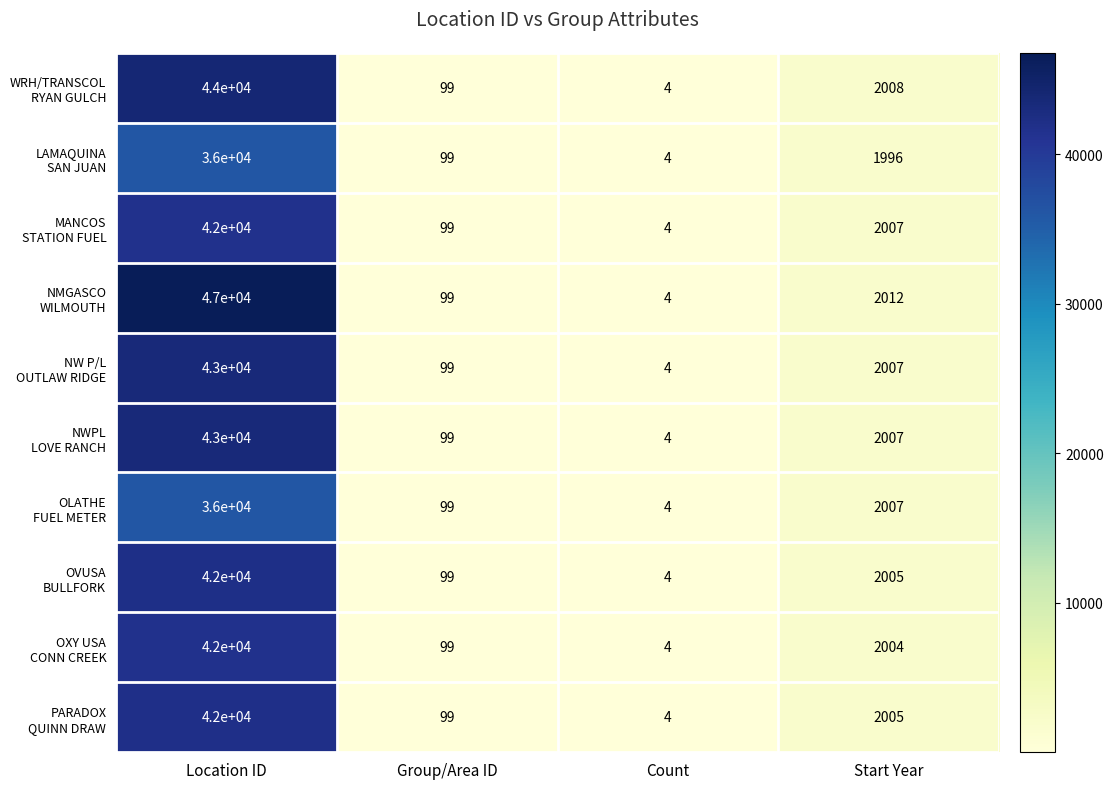

What is the total value across all series at Group/Area ID?

990